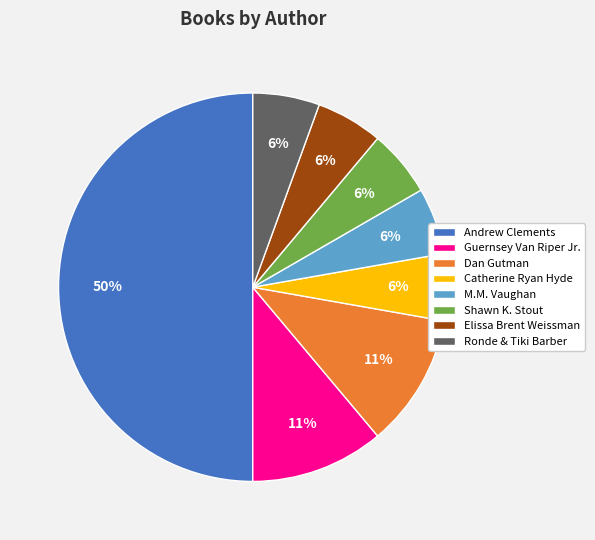

To the nearest percent, what is the combined percentage of Dan Gutman and M.M. Vaughan?

17%